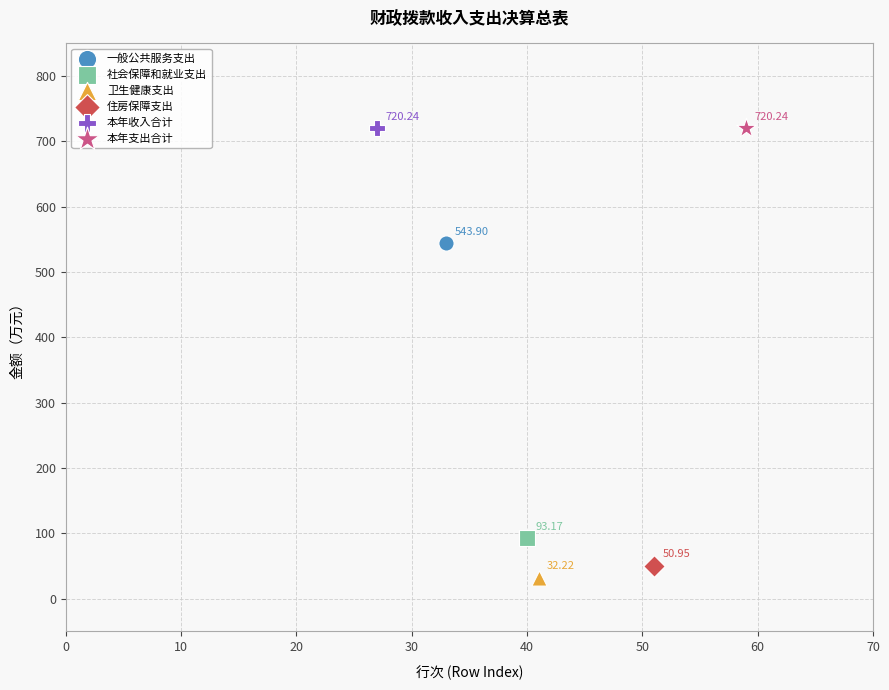

What are all the series names shown in the legend?

一般公共服务支出, 社会保障和就业支出, 卫生健康支出, 住房保障支出, 本年收入合计, 本年支出合计